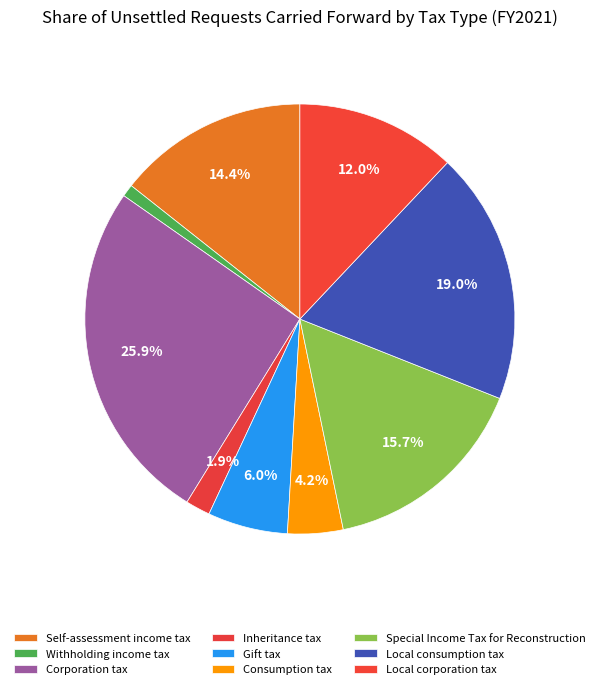

Count the number of slices in the pie.

9